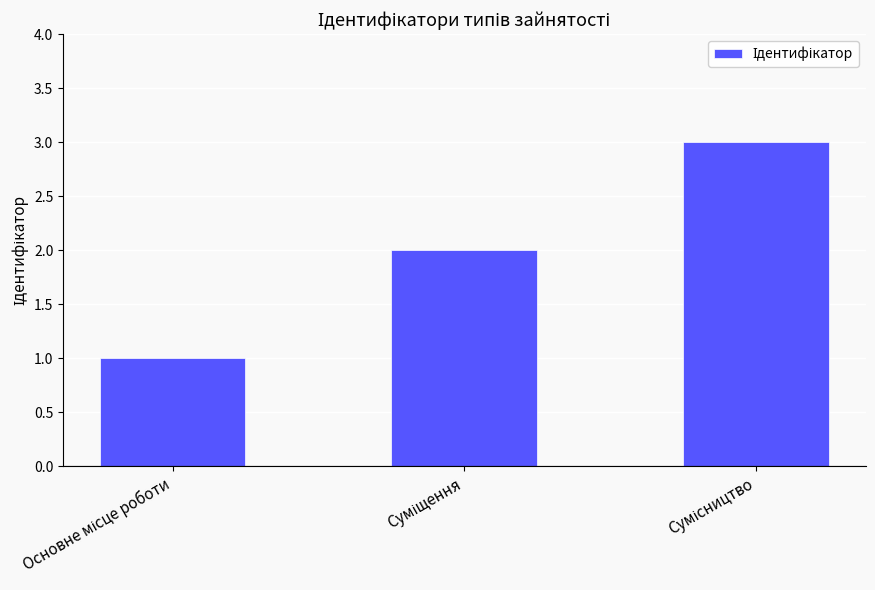

What is the maximum value shown in the chart?

3